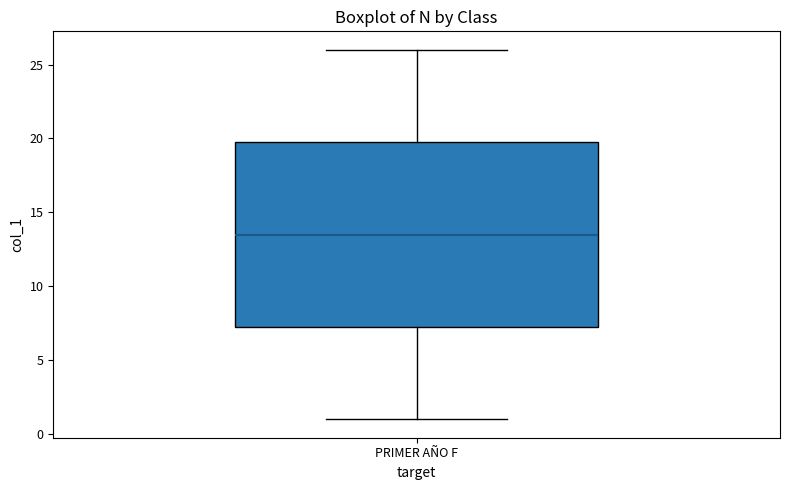

Transcribe this box plot: give where the median line is, the range the box spans, and where the two whiskers end, as read against the y-axis. The values are not printed on the chart, so give them approximately, as read against the axis.

median 13.5, box 7.5 to 20.0, whiskers 1.0 to 26.0